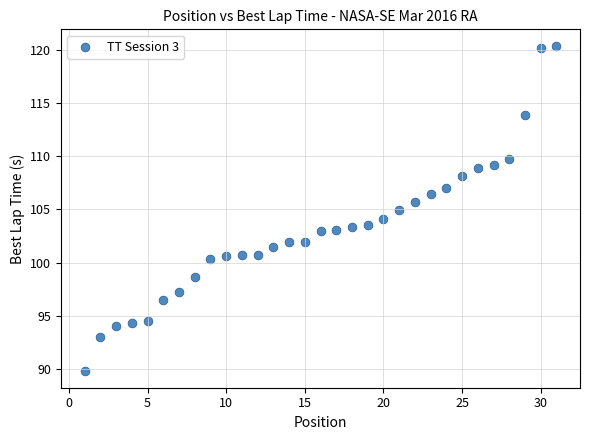

What is the range of X values (max minus min)?

30.0